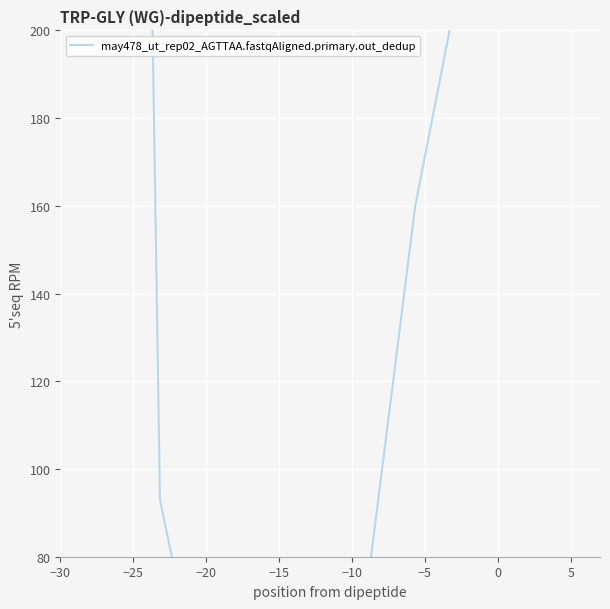

How many values are above zero?

6